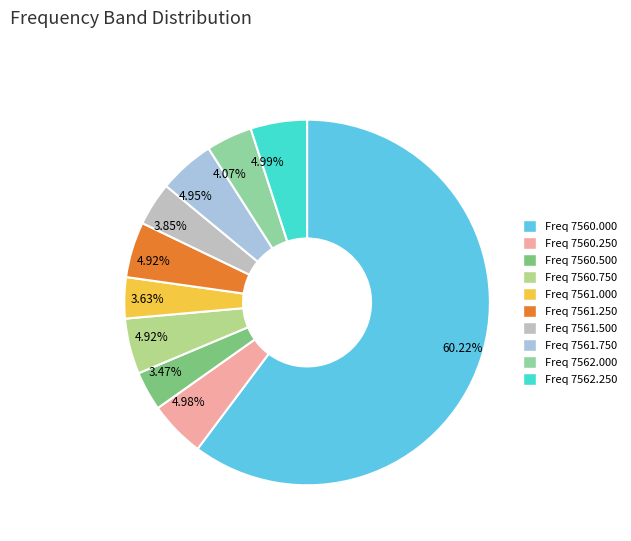

Does any single category account for the majority?

Yes